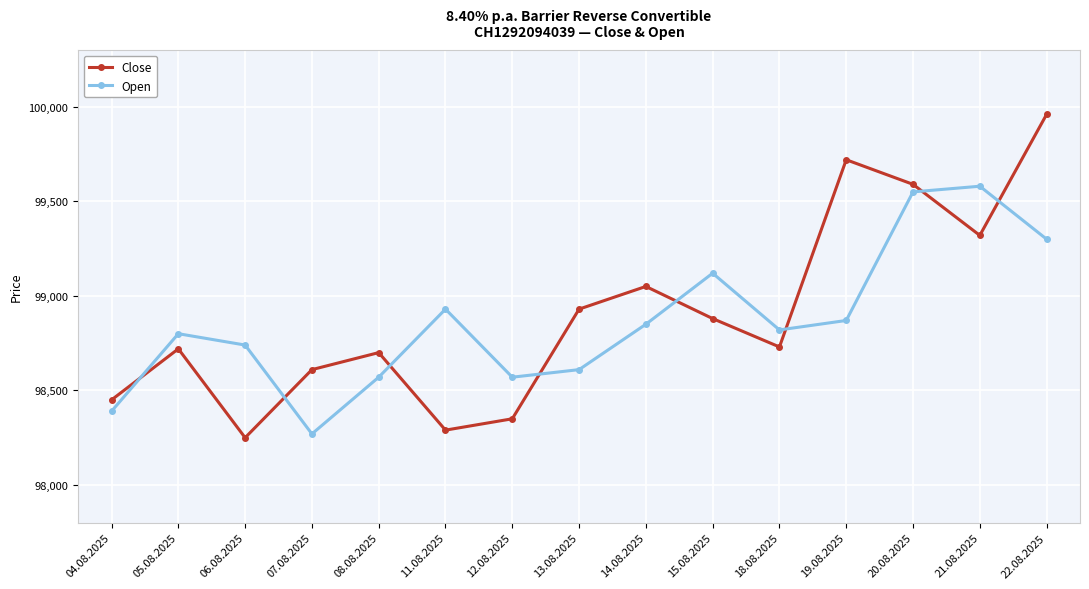

How many values in the Close series are below 98730?

7